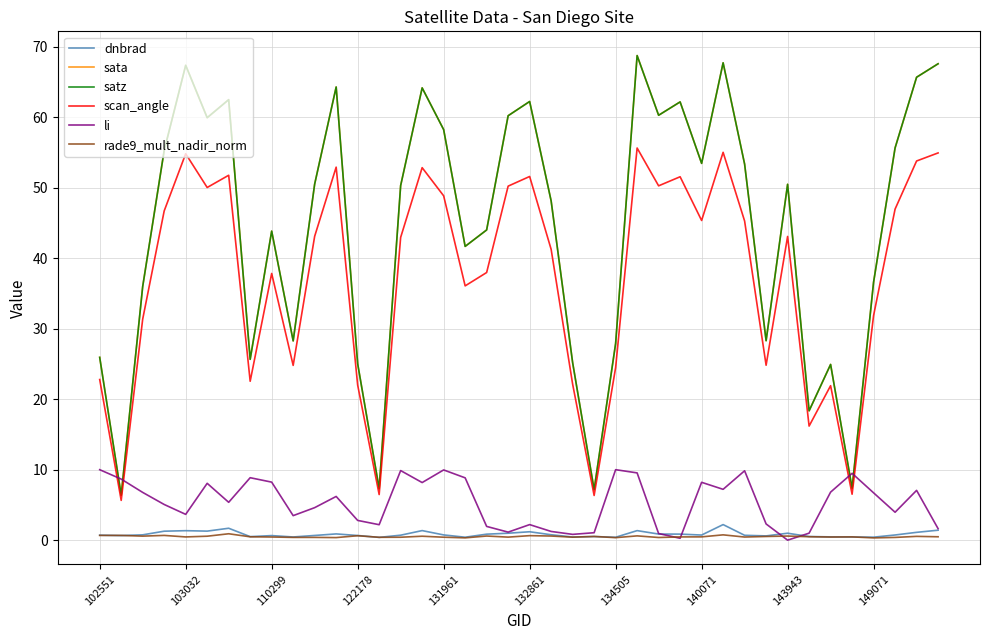

Is this an area chart (filled region under the line)?

No